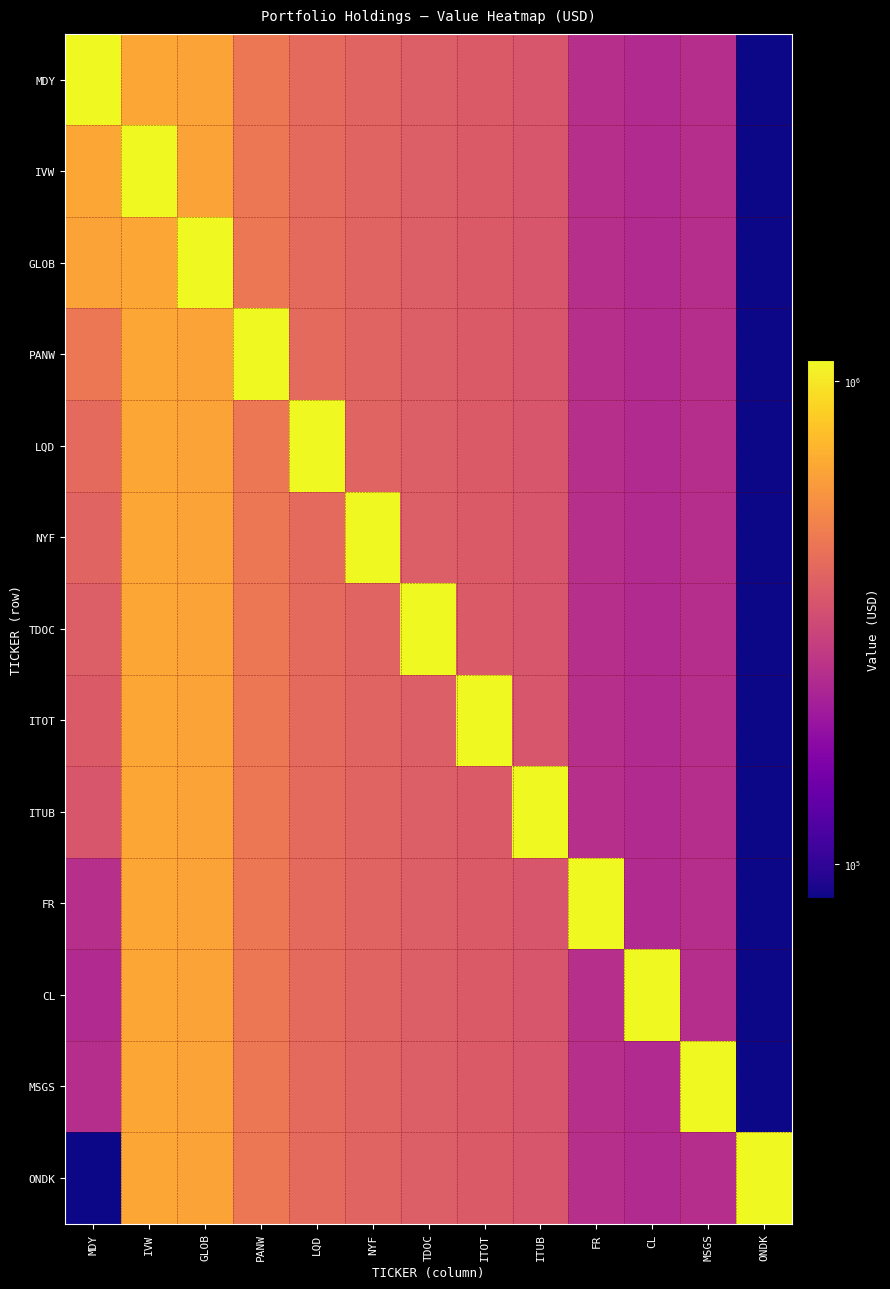

Rank the series by their maximum value, from highest to lowest.

MDY, IVW, GLOB, PANW, LQD, NYF, TDOC, ITOT, ITUB, FR, CL, MSGS, ONDK